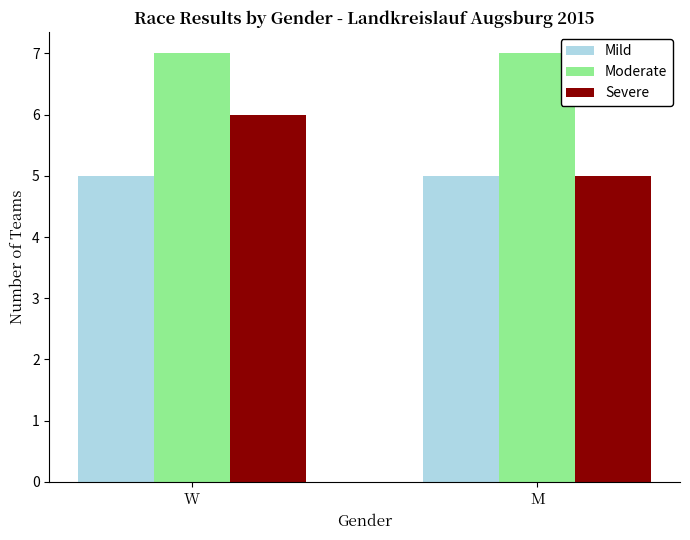

Reading left to right, extract all data points from this chart.

Mild: 5	5
Moderate: 7	7
Severe: 6	5